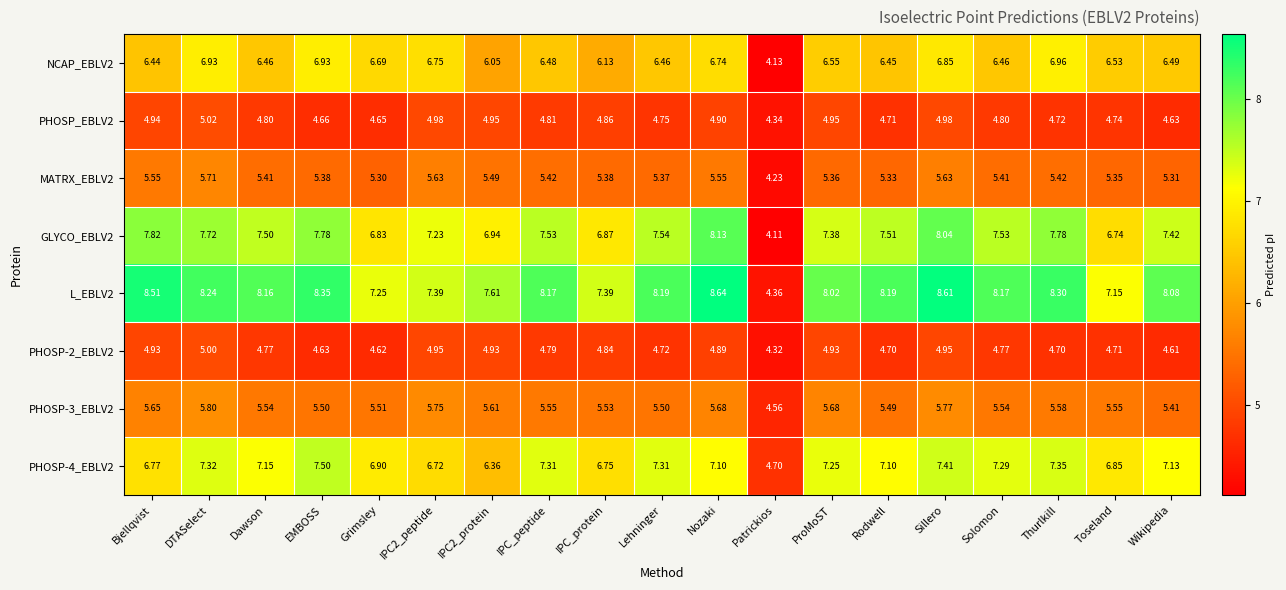

What is the total value across all series at DTASelect?

51.7